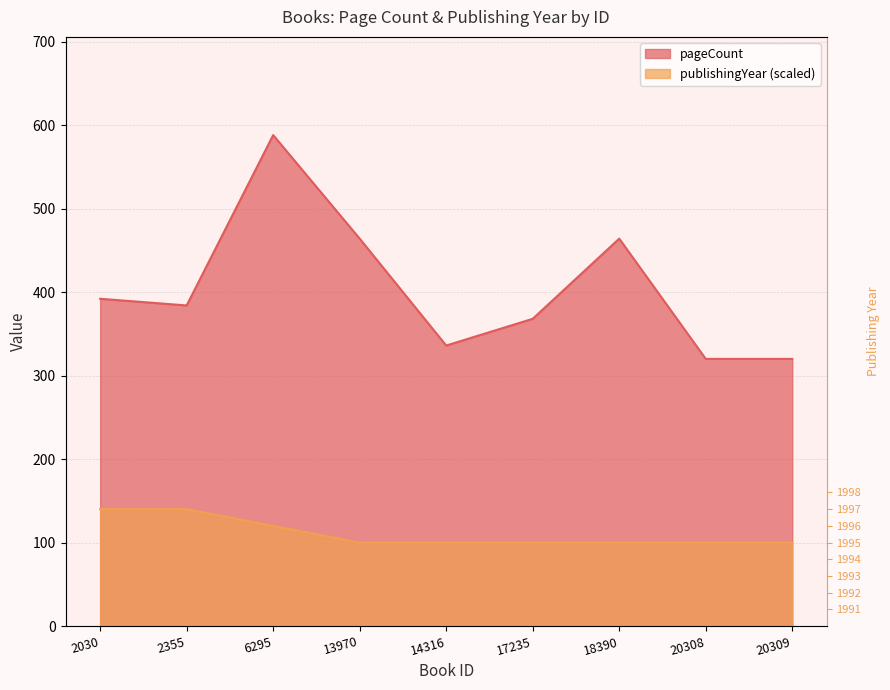

At which category is the sum across all series the highest?

6295